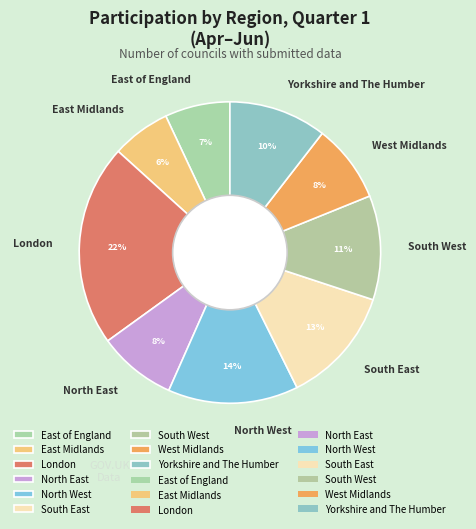

The East Midlands slice represents 6% of the pie. True or false?

True